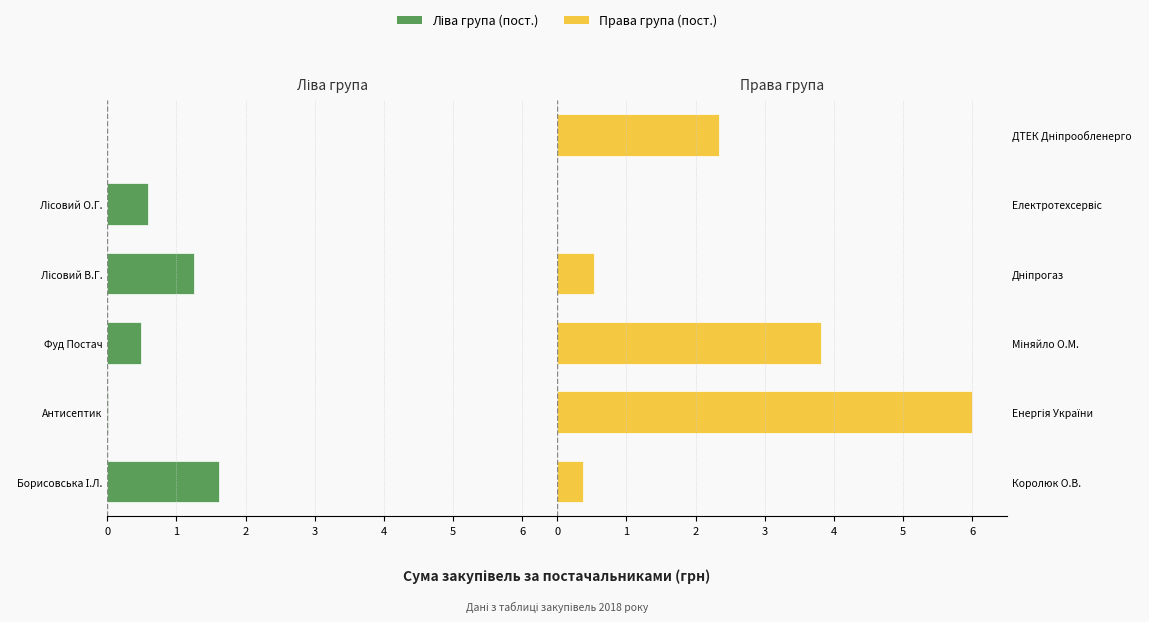

What is the total value across all series at 1?

6.0